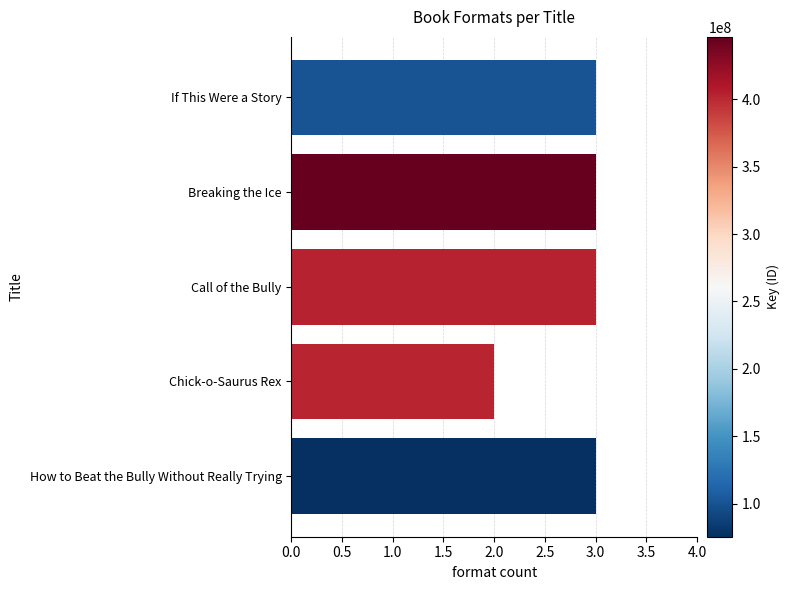

What is the greatest value displayed?

3